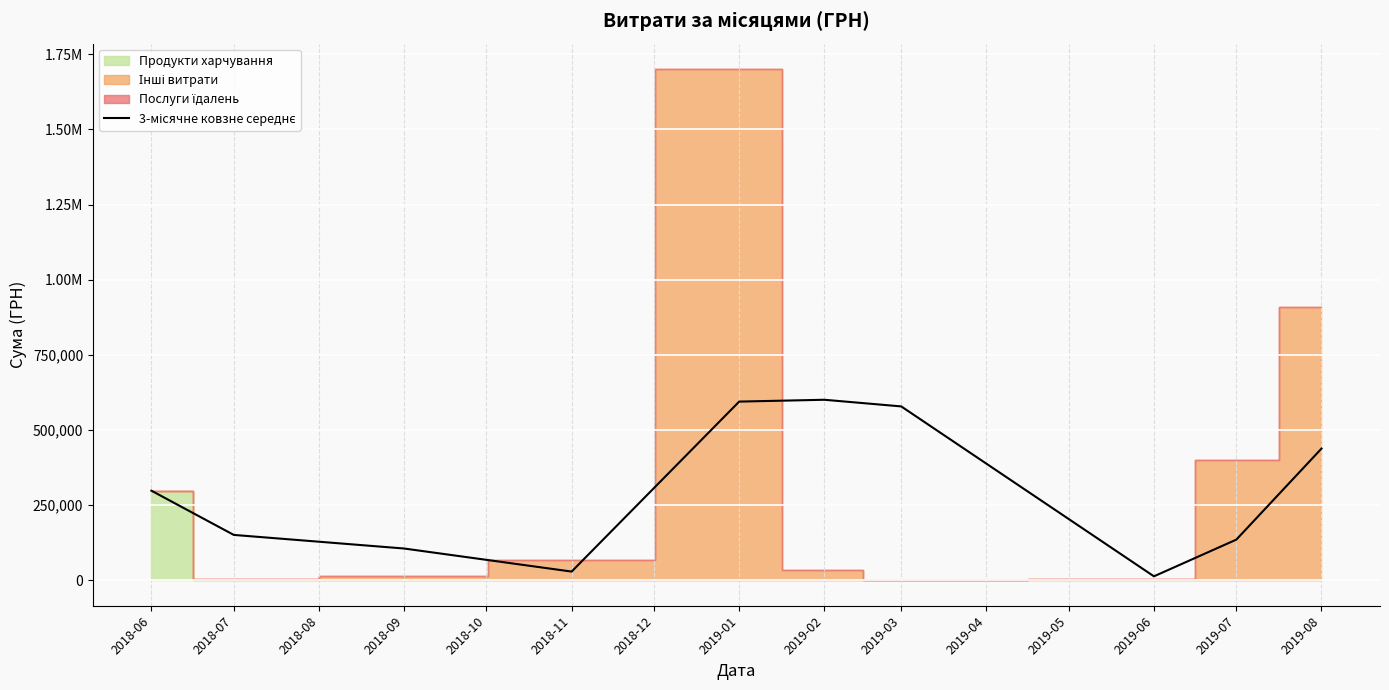

How many lines are shown in the chart?

1